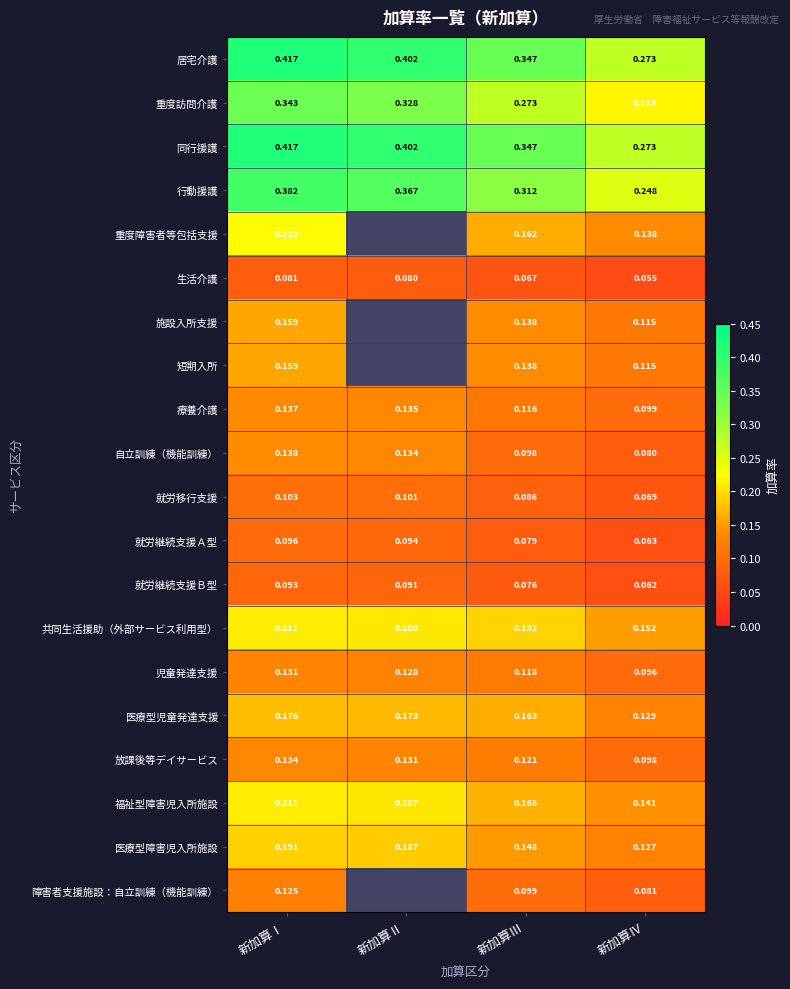

Is the value of 同行援護 at 新加算Ⅲ greater than the value of 共同生活援助（外部サービス利用型） at 新加算Ⅲ?

Yes